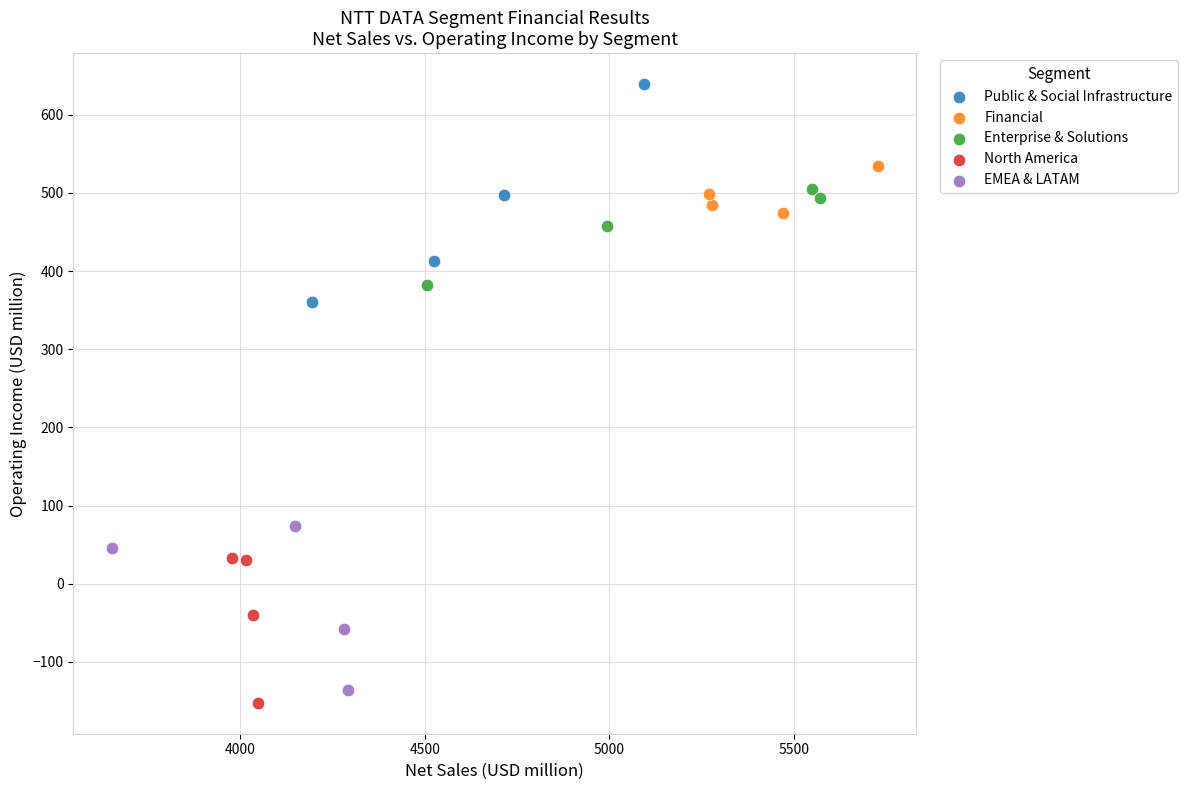

Which series contains the highest Y value?

Public & Social Infrastructure